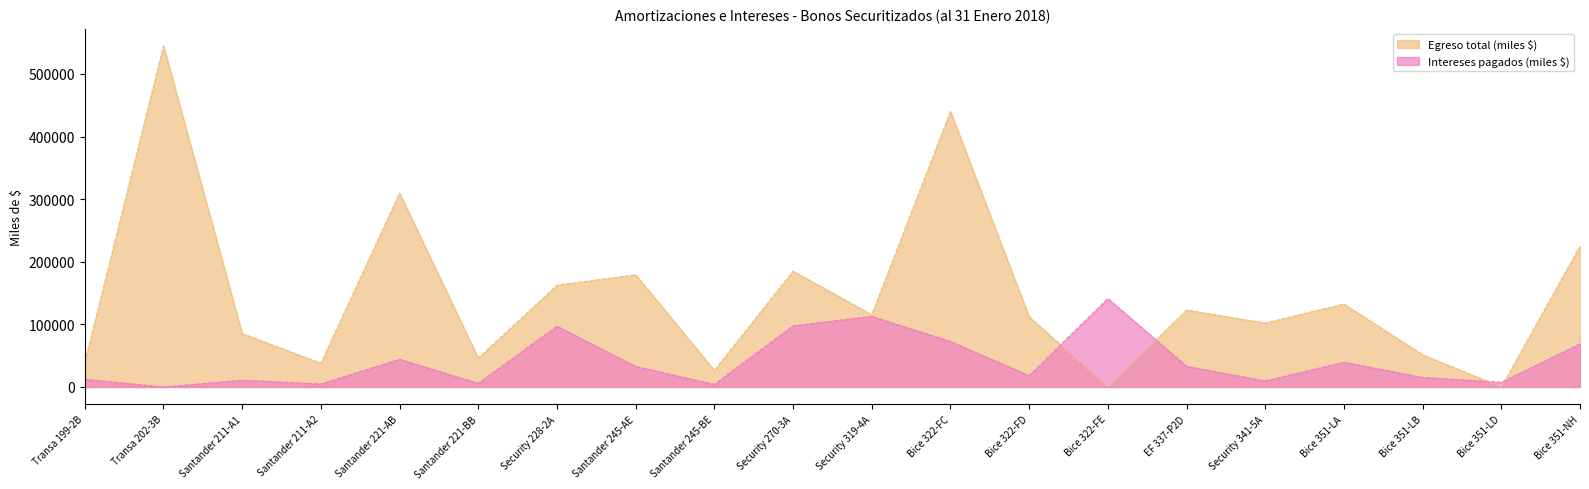

How many lines are shown in the chart?

2